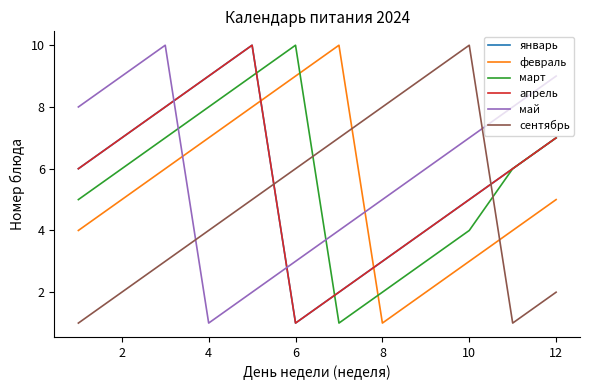

At how many categories does at least one series exceed 1?

12